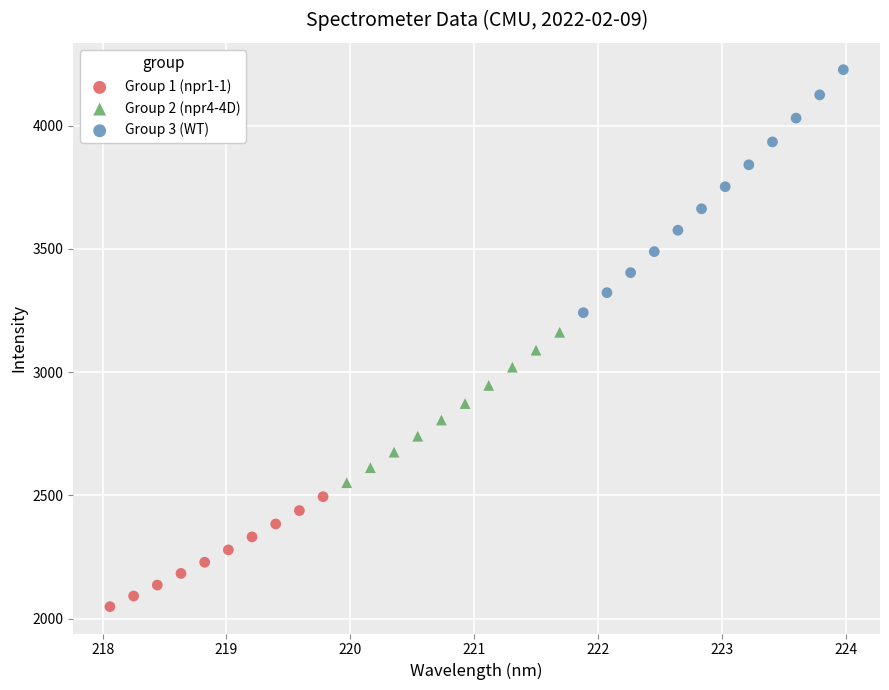

Which series contains the highest Y value?

Group 3 (WT)